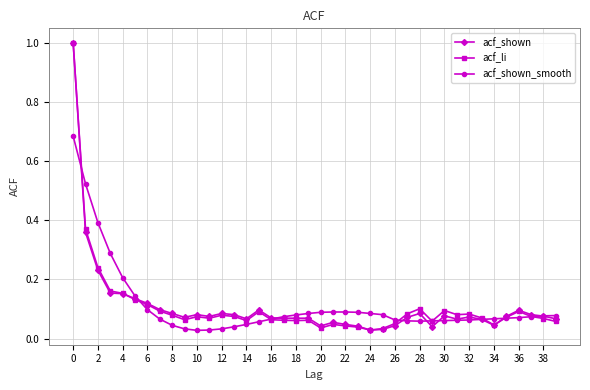

True or false: acf_shown has more than 1 interior local peaks.

True